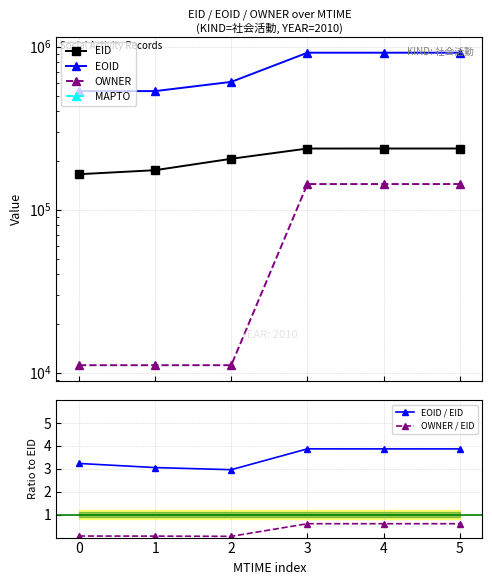

True or false: OWNER / EID and OWNER cross at least once.

False